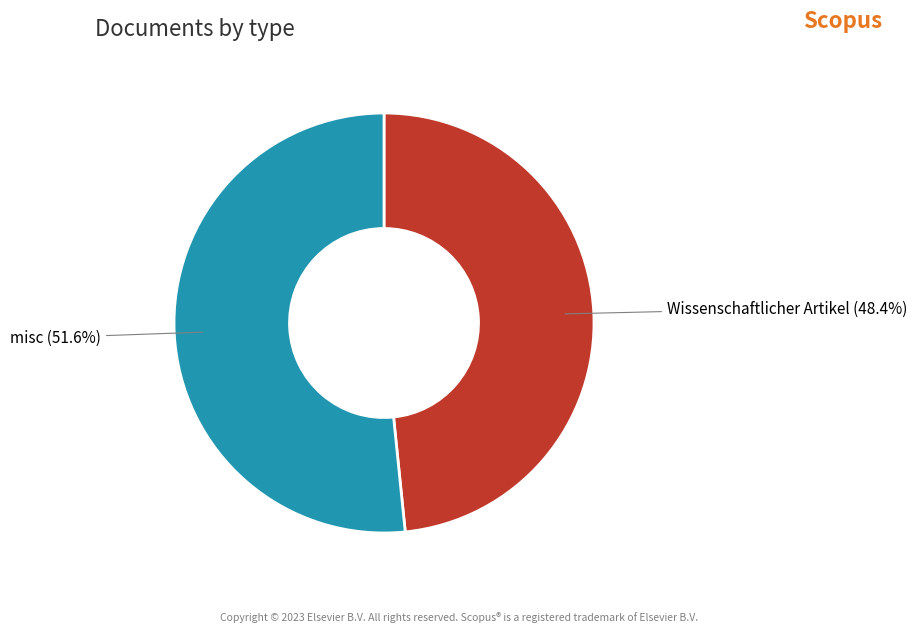

Count the number of slices in the pie.

2